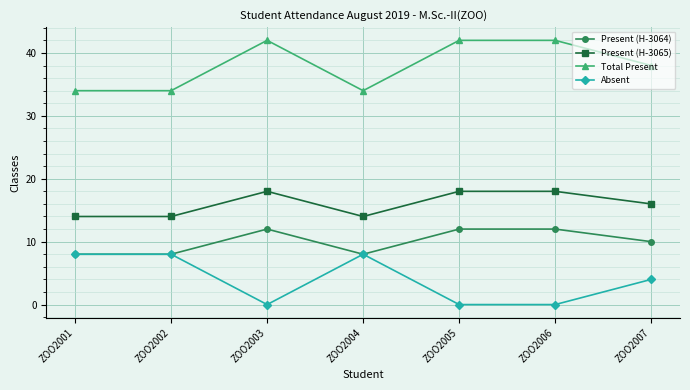

Read the Present (H-3065) value at ZOO2002.

14